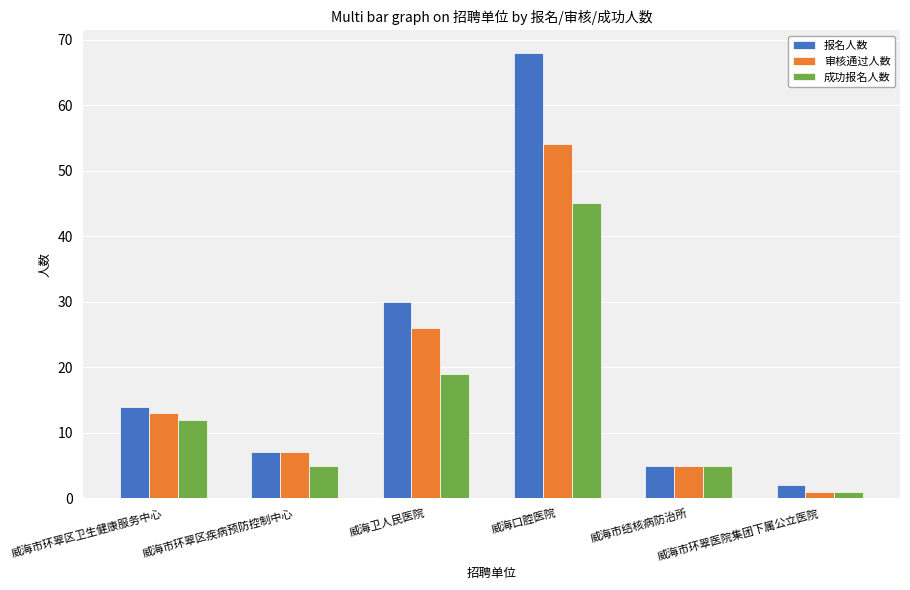

How many bars are there in total?

18